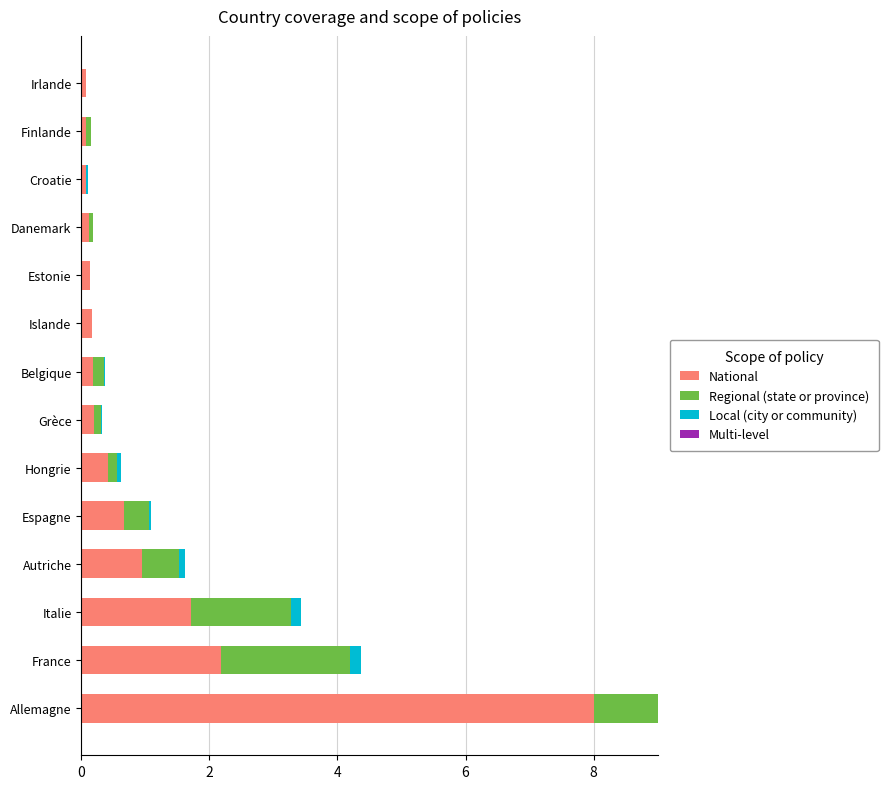

How many values in the Multi-level series exceed 0?

9